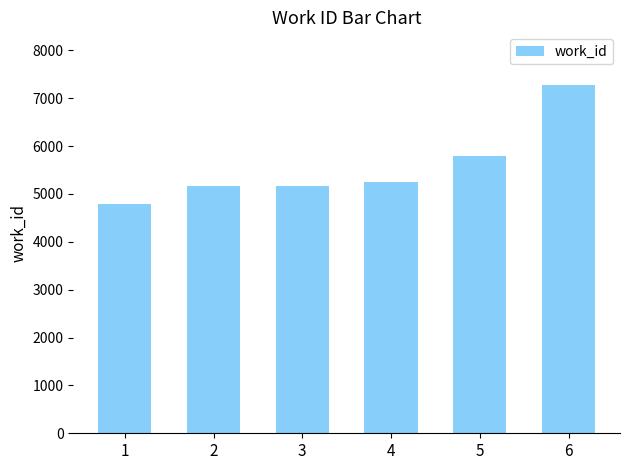

Which has a higher value, 5 or 4?

5